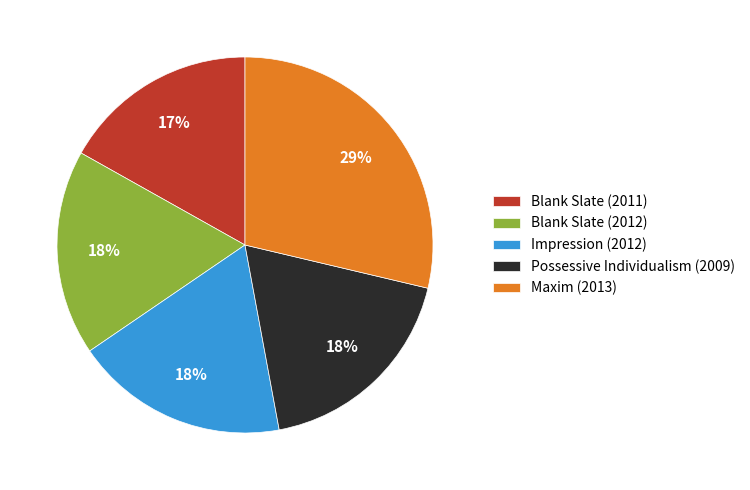

Between Blank Slate (2011) and Blank Slate (2012), which is larger?

Blank Slate (2012)